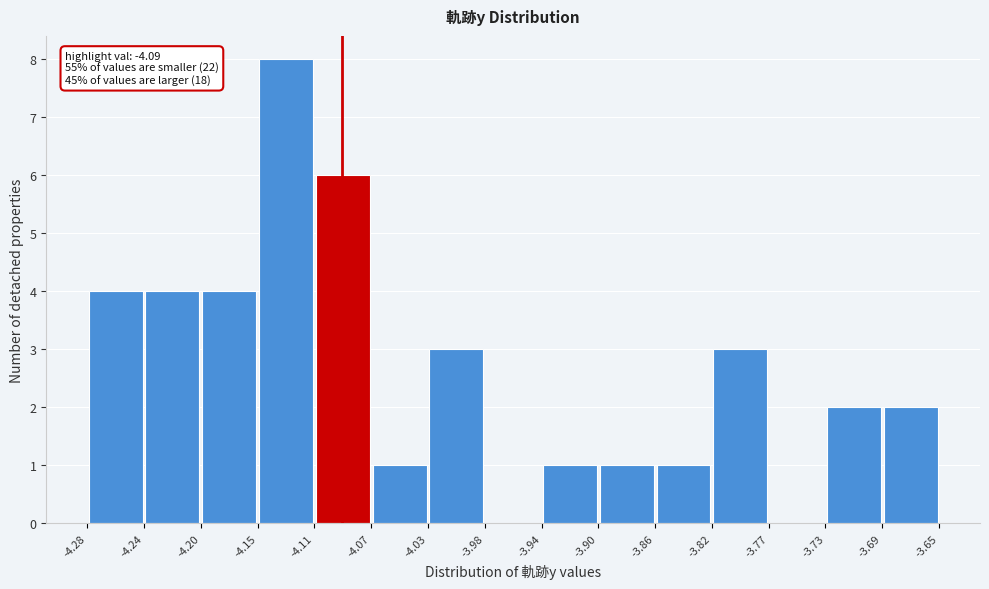

Over which range of the x-axis is the bar tallest?

-4.15 to -4.11